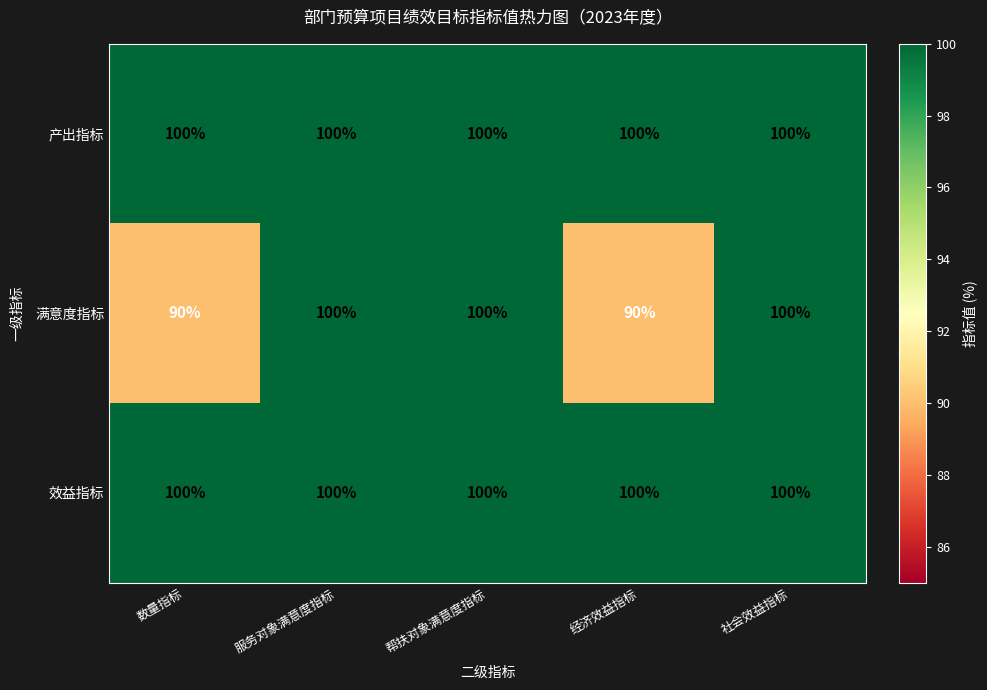

What is the sum of all 产出指标 values?

500